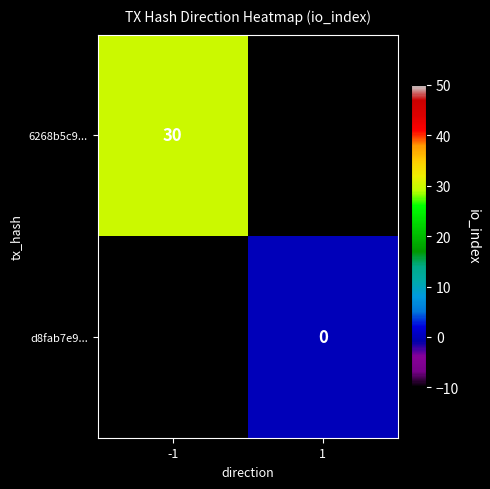

Which has a higher value, 1 or -1?

-1